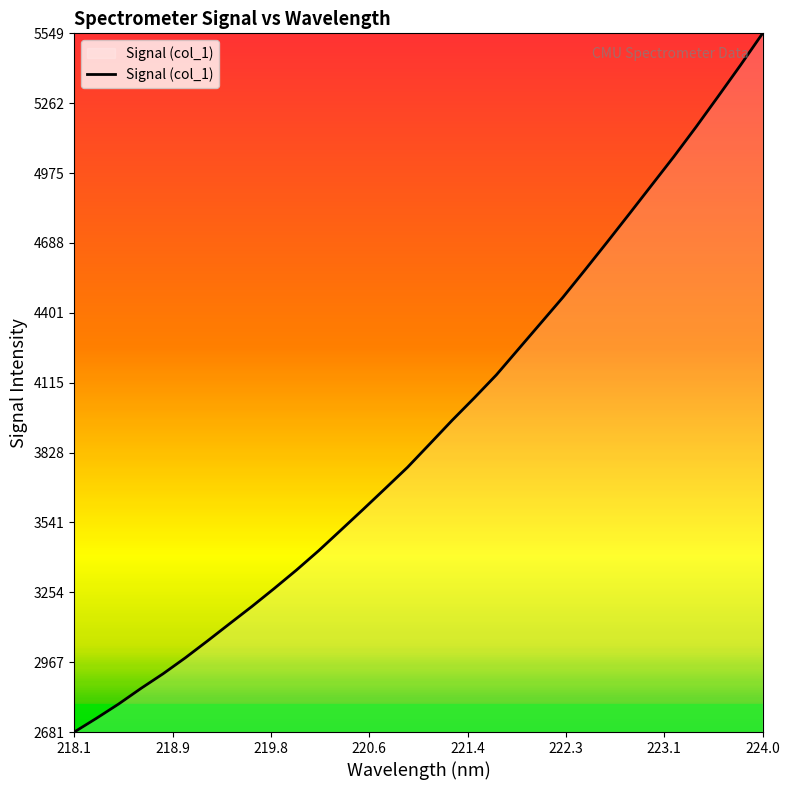

What is the smallest value displayed?

2681.1